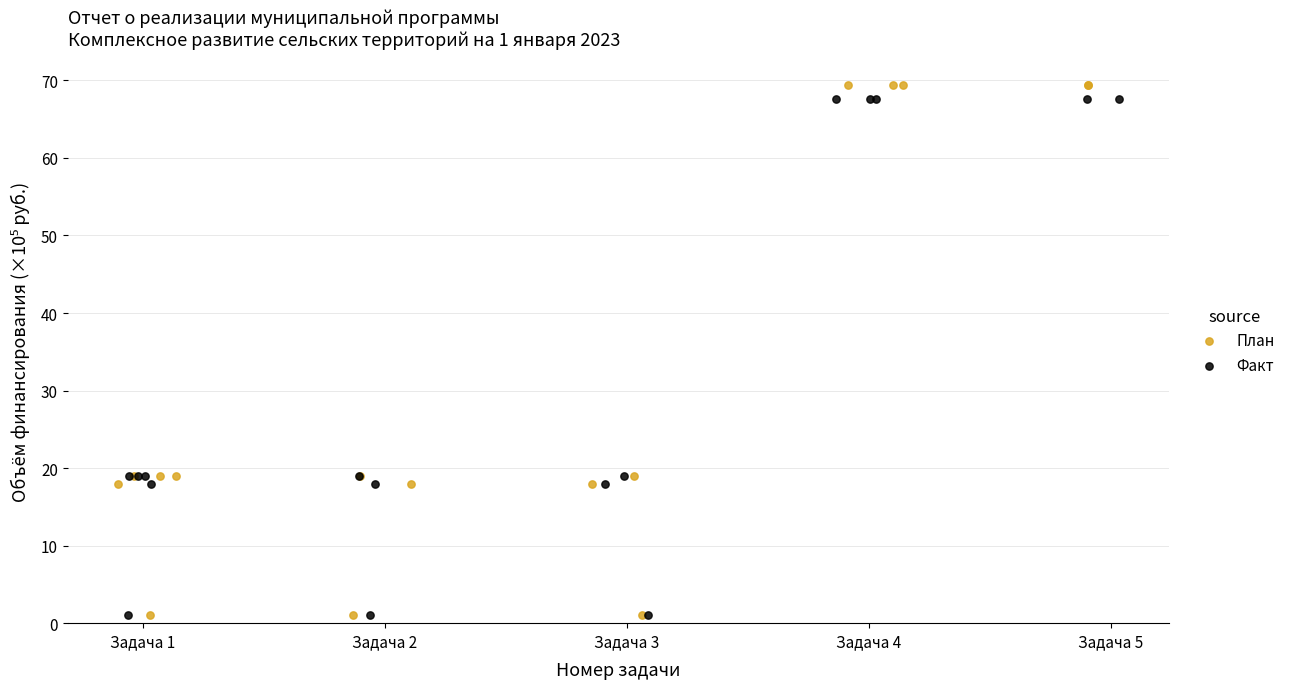

Which series has the largest Y range (max minus min)?

План